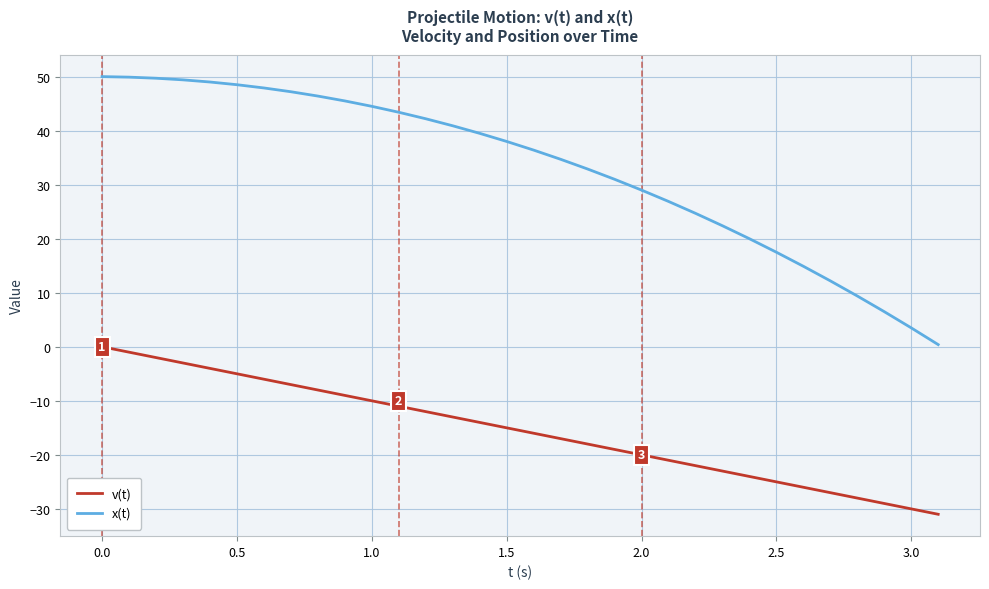

Rank the series by their average value, from lowest to highest.

v(t), x(t)